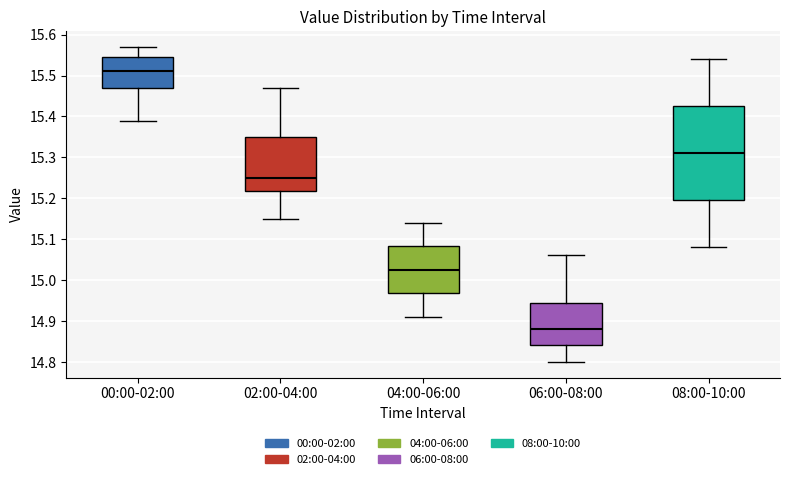

Which box has the highest median line?

00:00-02:00